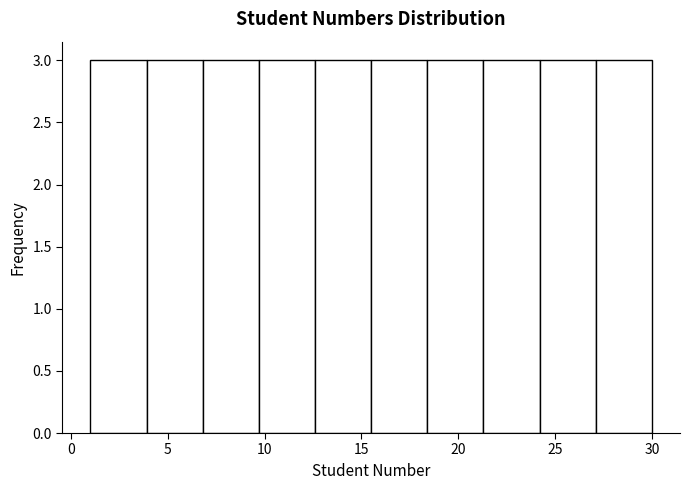

What is the height of the bar covering 9.7 to 12.6 on the x-axis? Neither the bar edges nor the heights are printed on the chart, so give them approximately, as read against the axes.

3